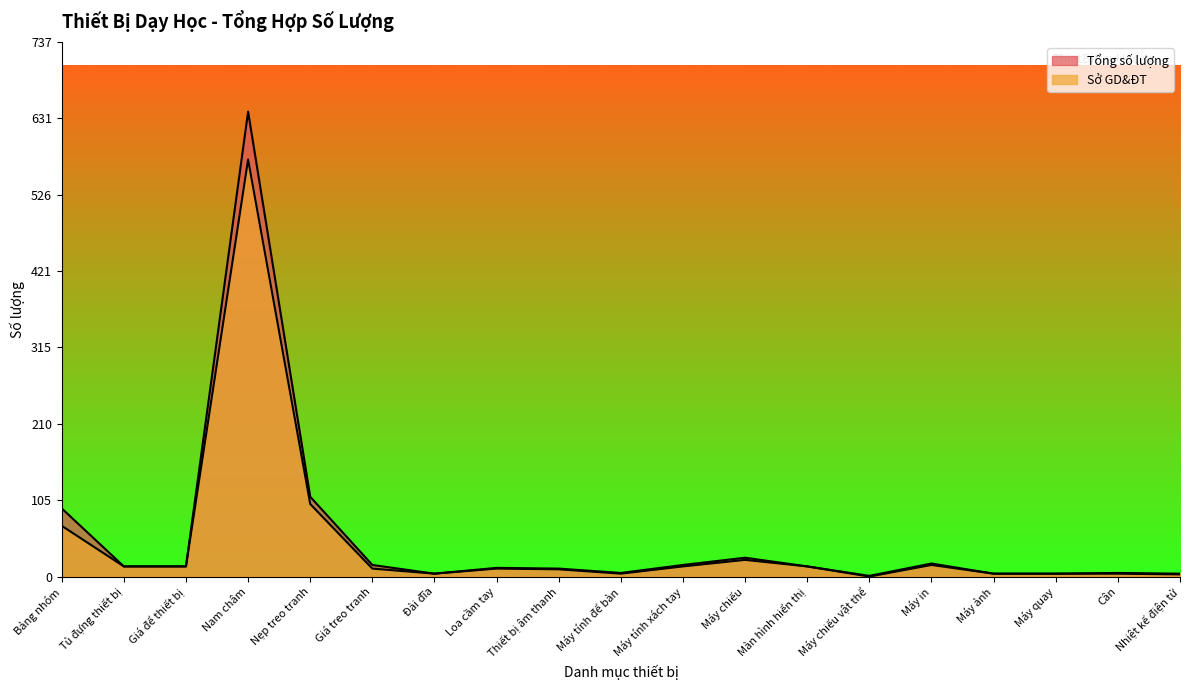

At which label is Tổng số lượng closest to 321?

Nẹp treo tranh